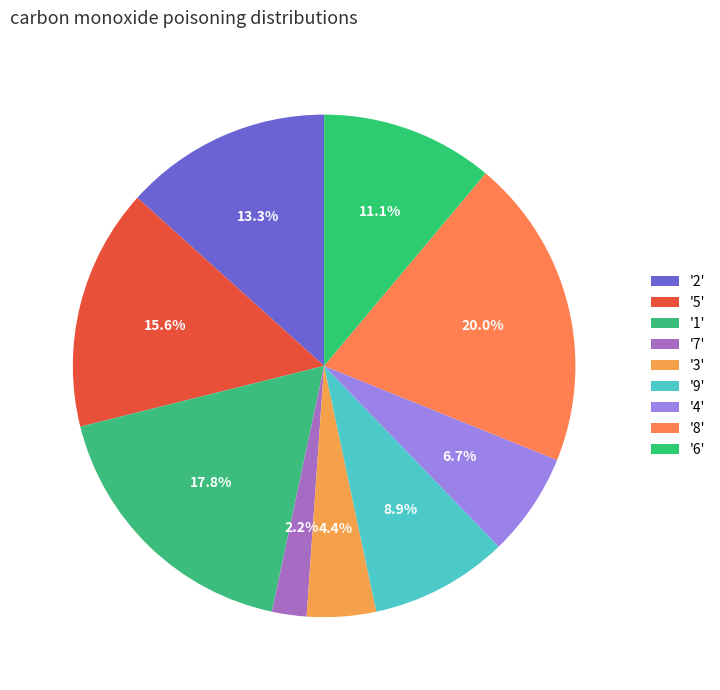

Count the number of slices in the pie.

9